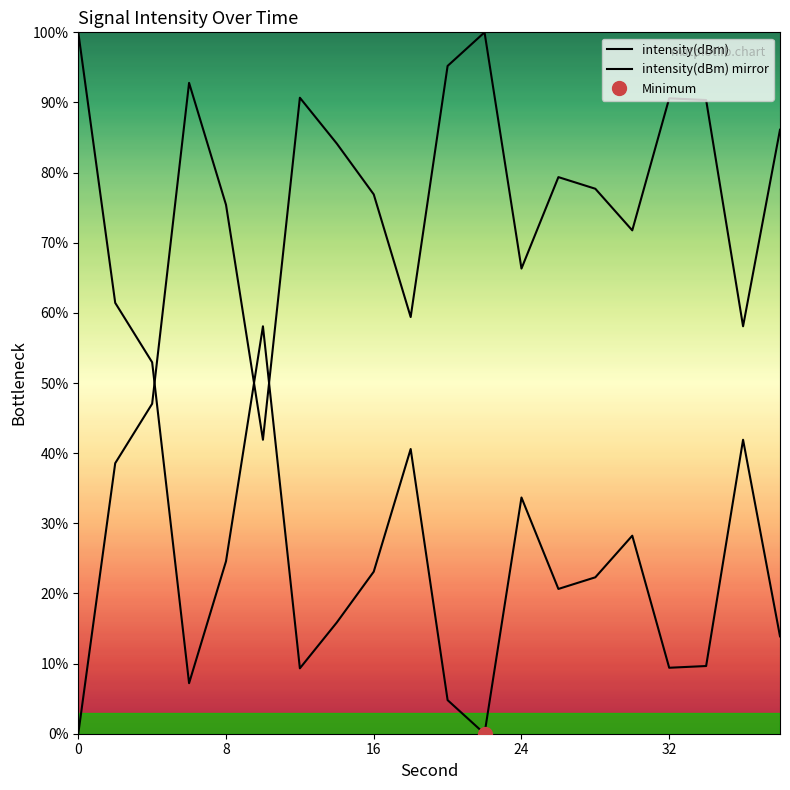

Reading right to left, transcribe all the data shown in this chart.

intensity(dBm): 13.9	41.9	9.7	9.4	28.2	22.3	20.6	33.7	0.0	4.8	40.6	23.1	15.9	9.3	58.1	24.6	7.2	53.0	61.4	100.0
intensity(dBm) mirror: 86.1	58.1	90.3	90.6	71.8	77.7	79.4	66.3	100.0	95.2	59.4	76.9	84.1	90.7	41.9	75.4	92.8	47.0	38.6	0.0